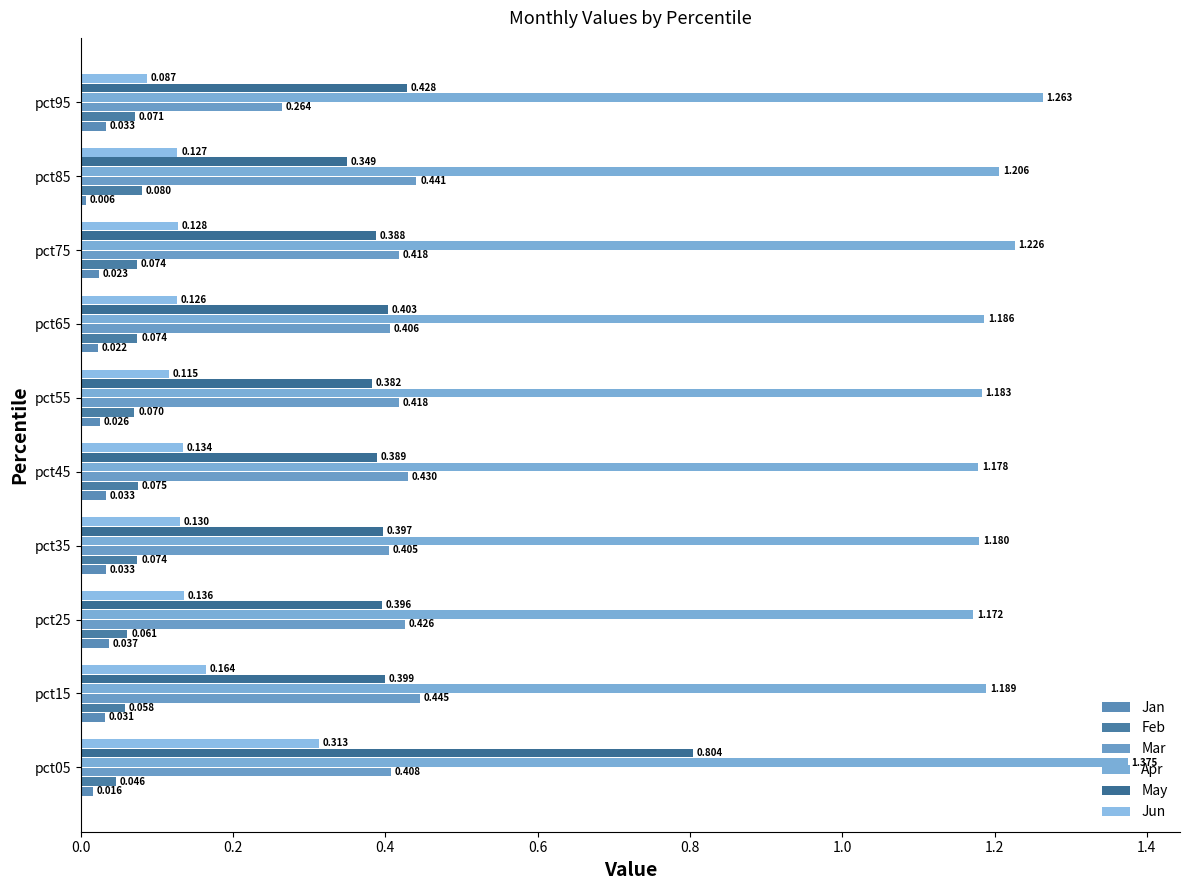

What is the difference between the maximum and second lowest values in the Apr series?

0.2